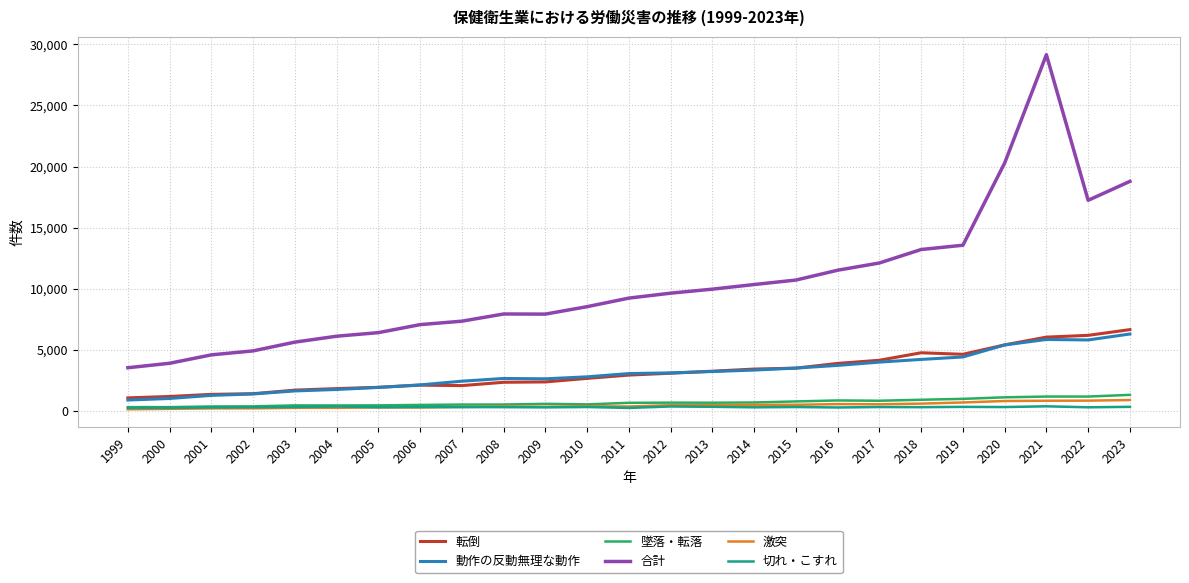

At which category is the sum across all series the highest?

2021